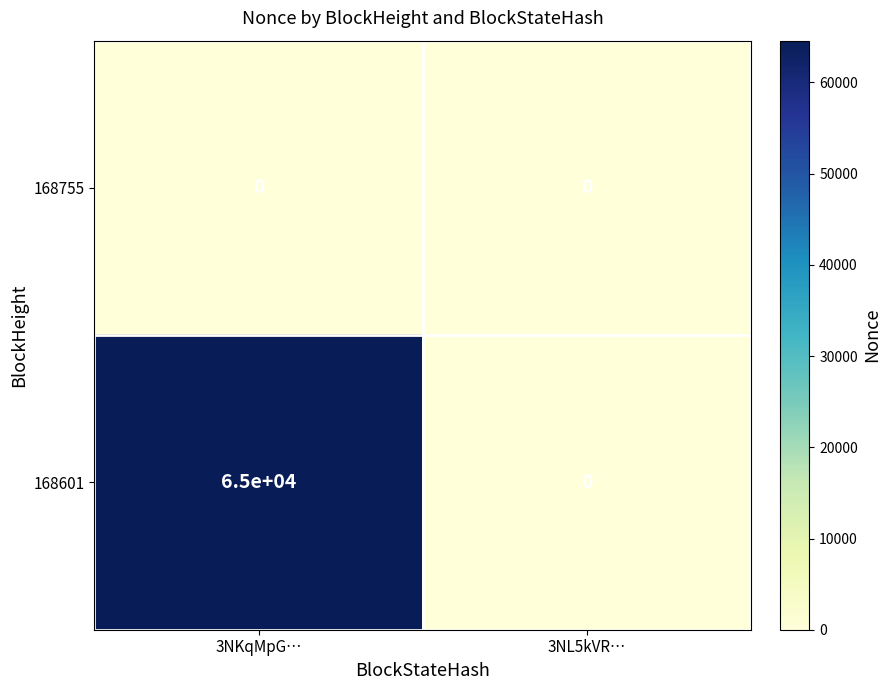

Rank the series by their maximum value, from highest to lowest.

168601, 168755